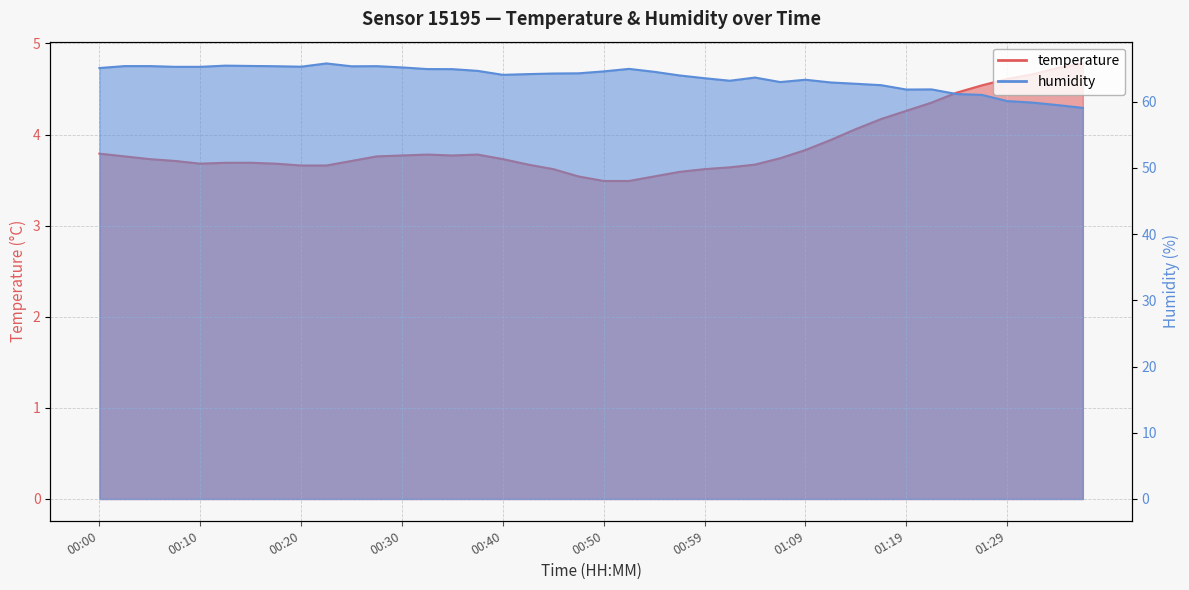

What position from the left is 00:35?

15